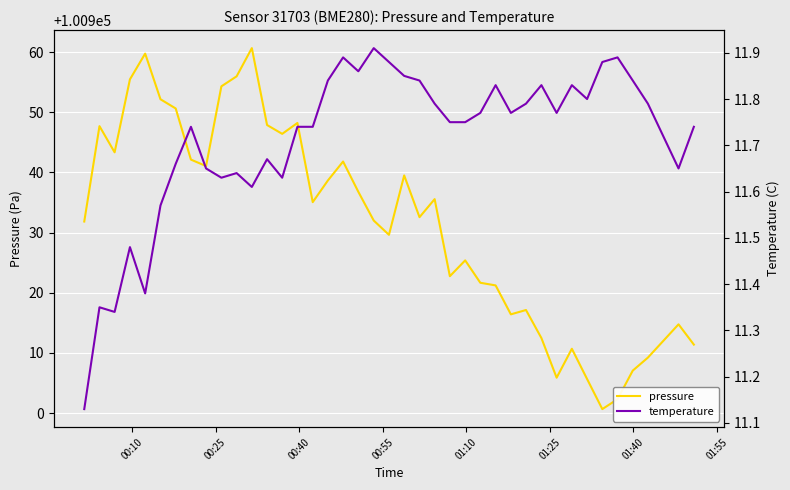

Rank the series by their average value, from lowest to highest.

temperature, pressure